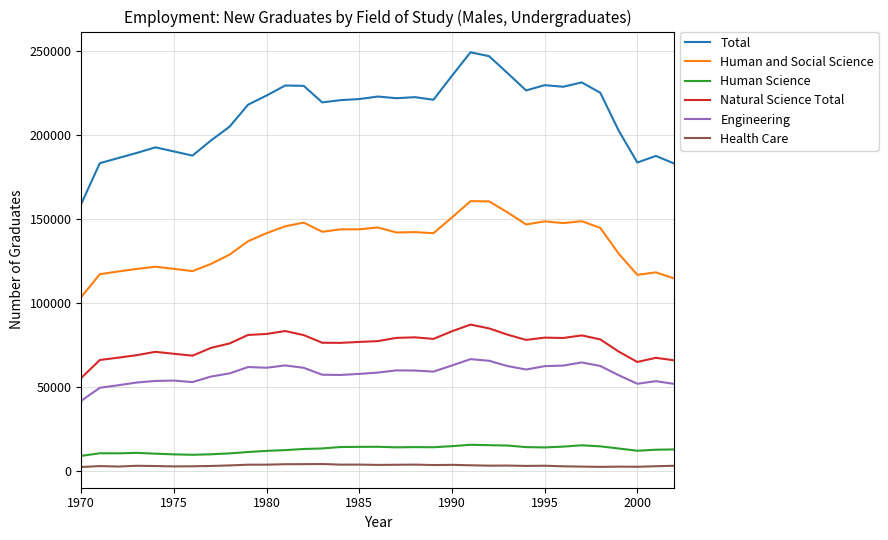

Which series has the largest range (max minus min)?

Total